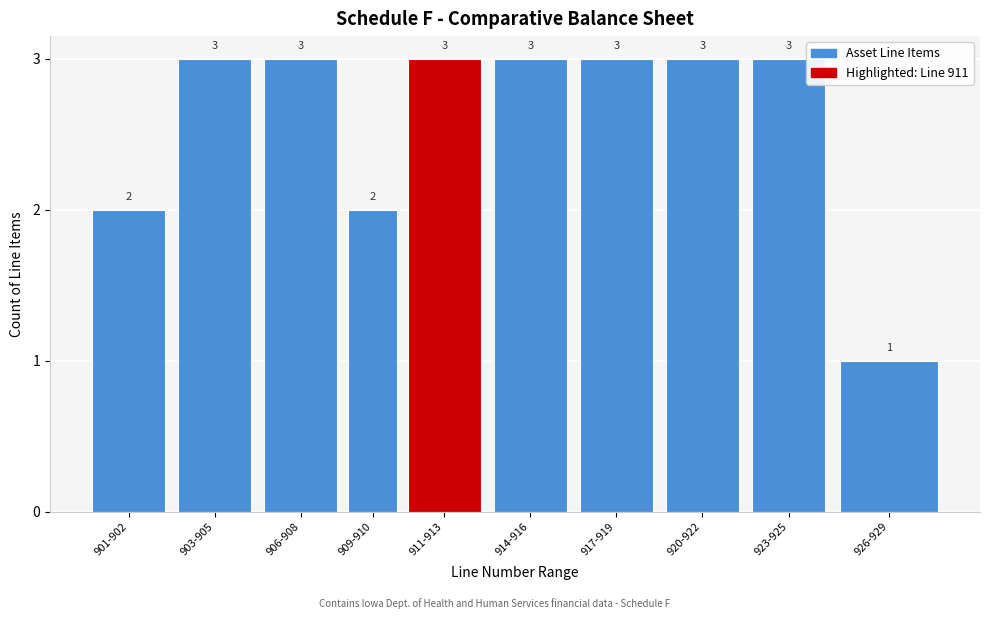

Reading right to left, transcribe all the data shown in this chart.

1	3	3	3	3	3	2	3	3	2